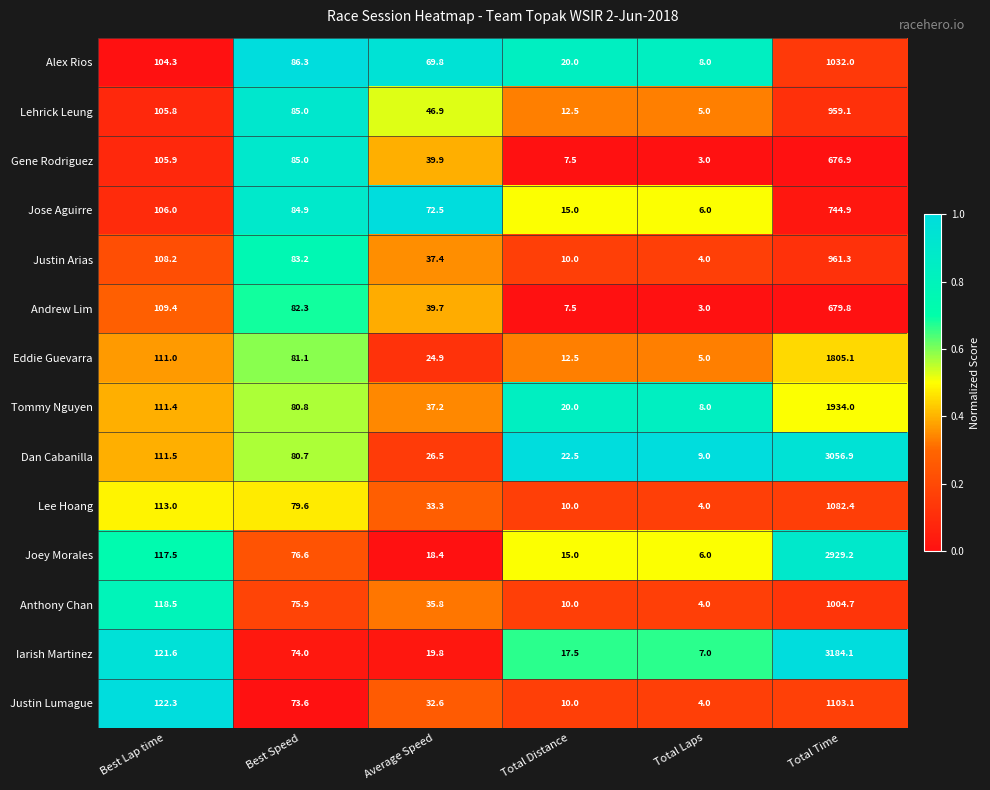

Which series has the widest spread of values?

Iarish Martinez